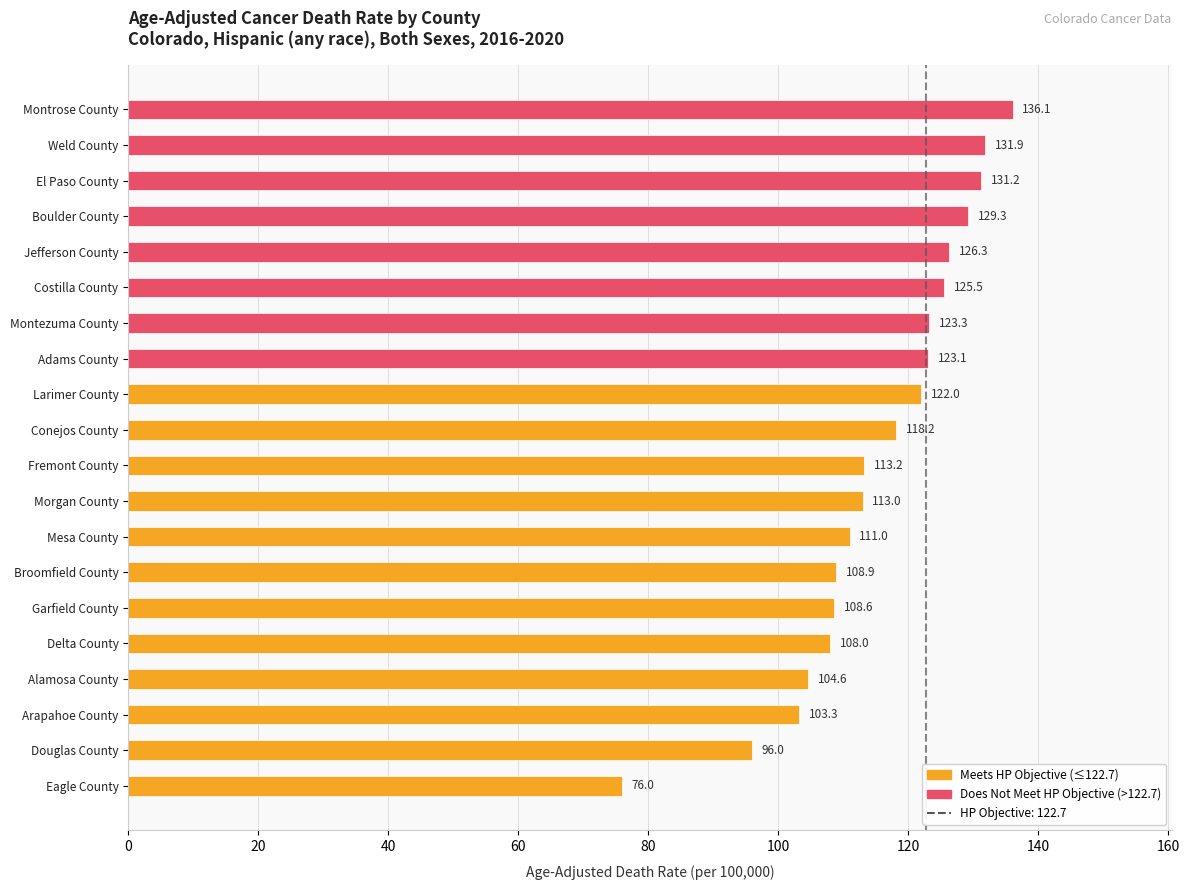

Rank the categories by value from highest to lowest.

Montrose County, Weld County, El Paso County, Boulder County, Jefferson County, Costilla County, Montezuma County, Adams County, Larimer County, Conejos County, Fremont County, Morgan County, Mesa County, Broomfield County, Garfield County, Delta County, Alamosa County, Arapahoe County, Douglas County, Eagle County